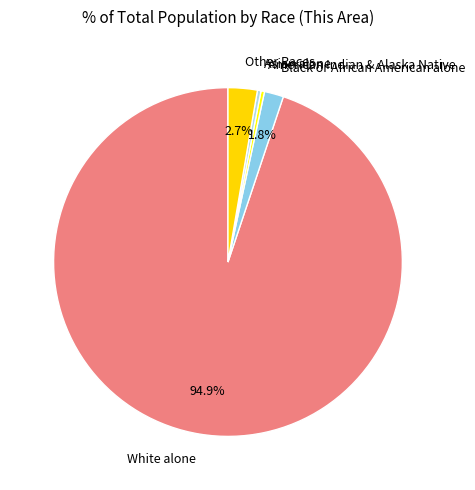

What is the majority slice?

White alone